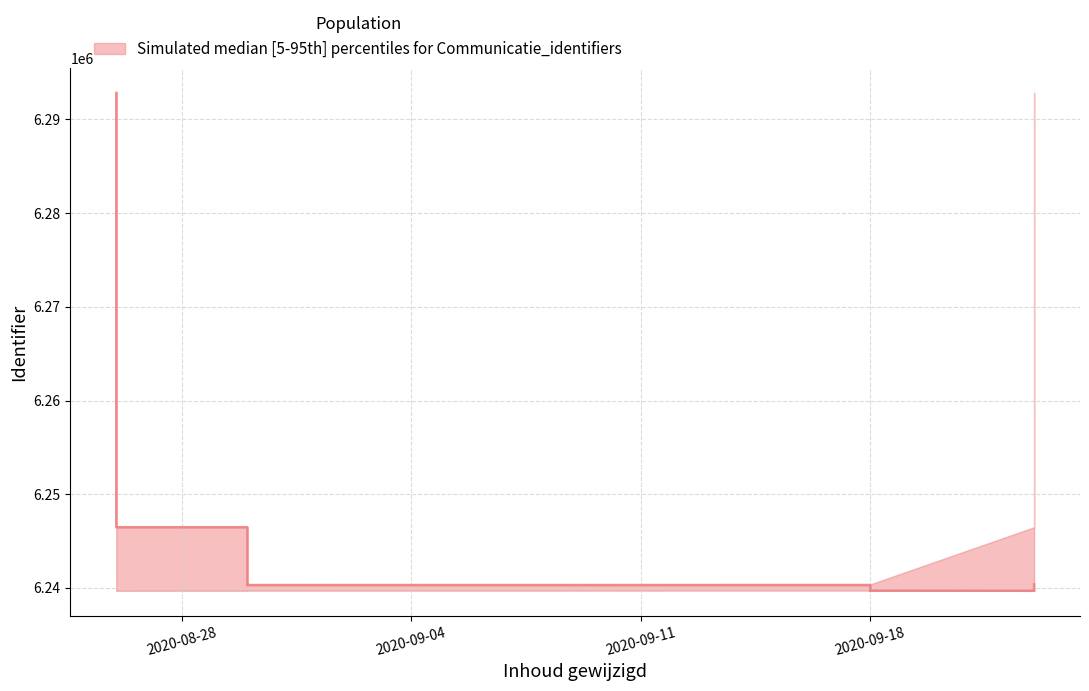

True or false: lower has more than 0 points higher than both neighbors.

False